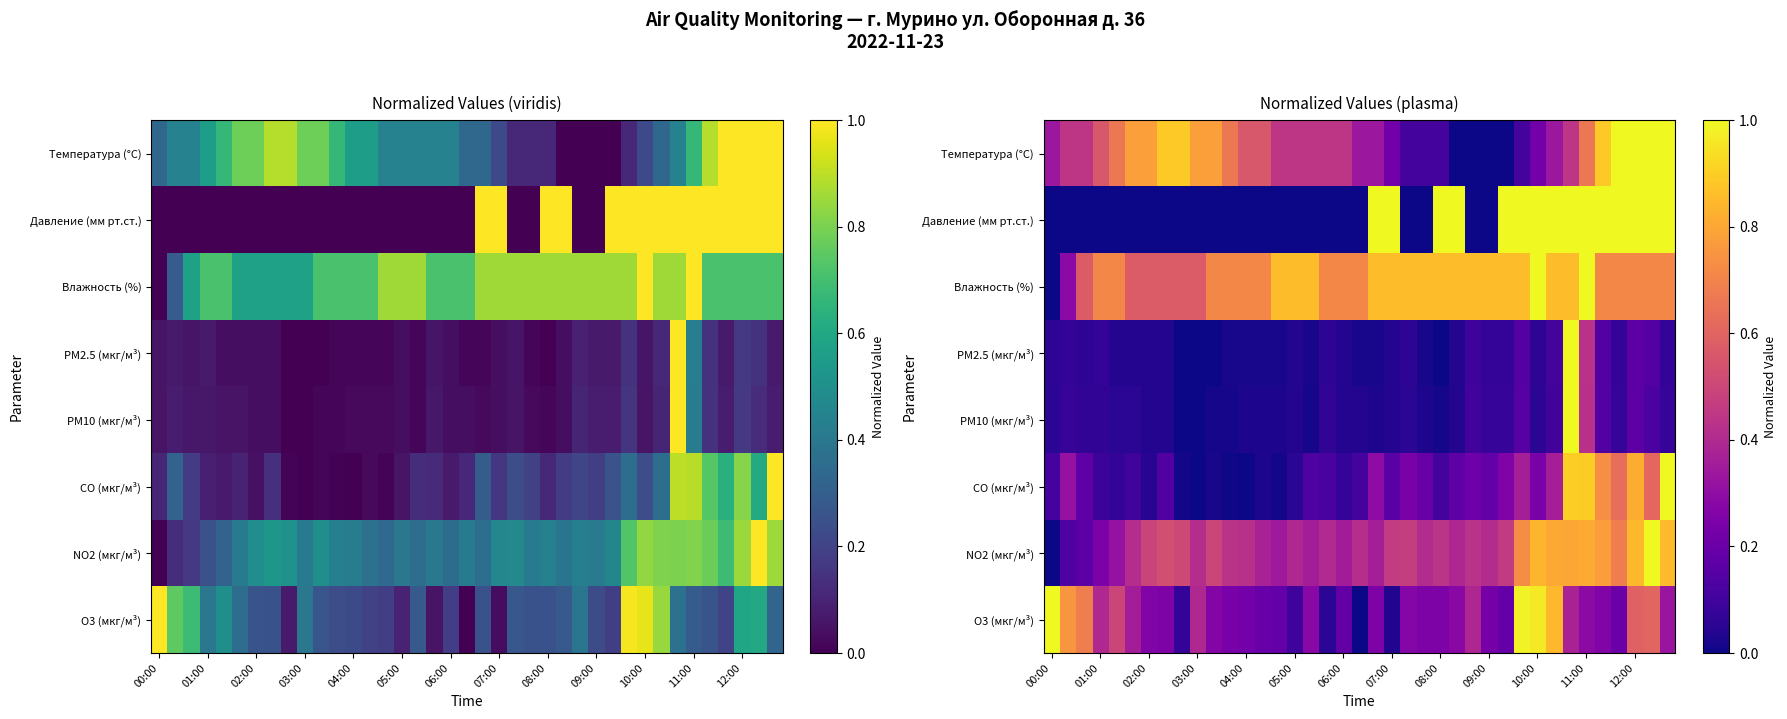

What is the average value of the PM10 (мкг/м³) series?

0.1